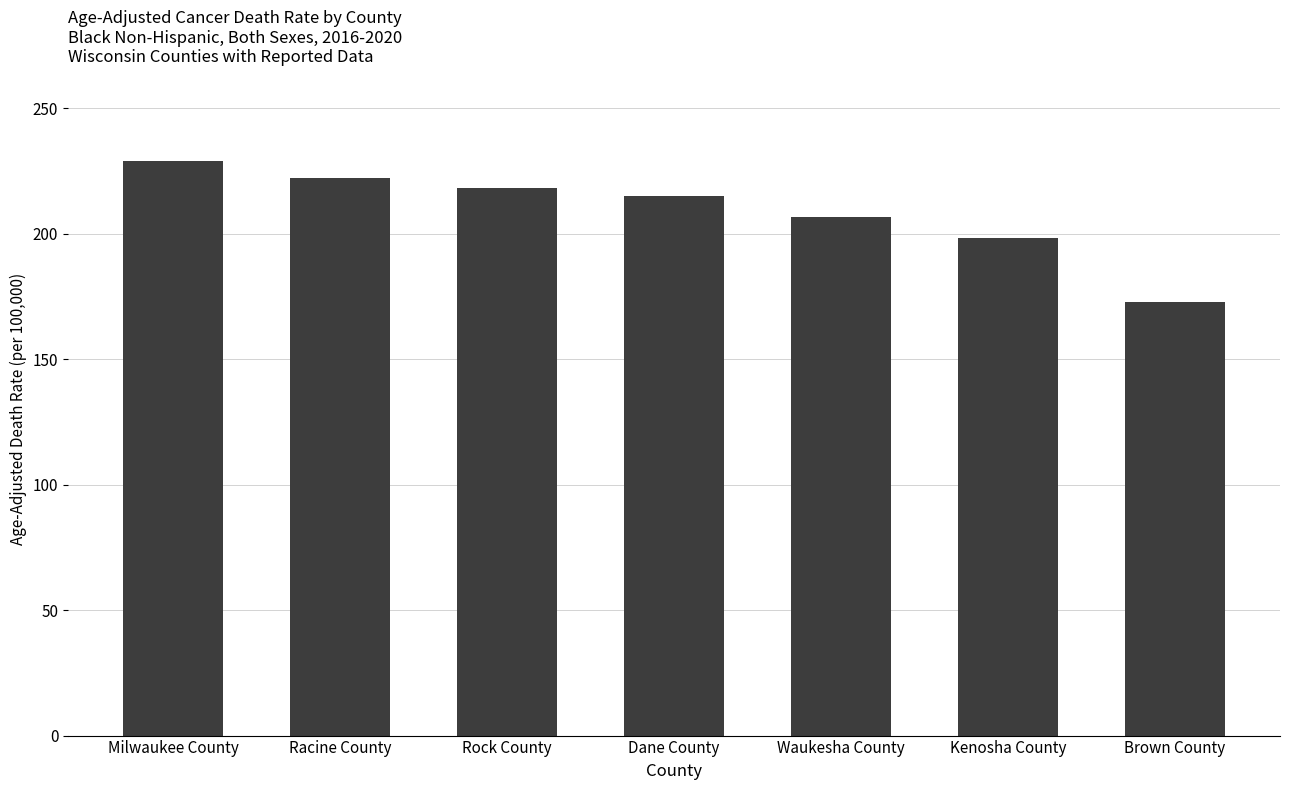

The chart shows a value of 305.1 at Waukesha County. True or false?

False